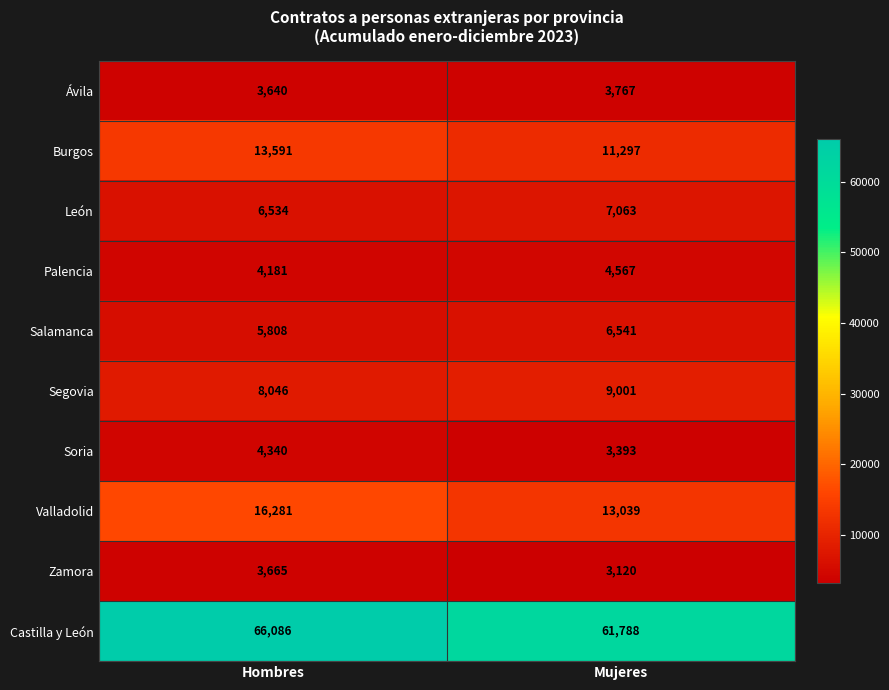

Reading right to left, what are all the values shown in this chart?

Ávila: Mujeres=3767	Hombres=3640
Burgos: Mujeres=11297	Hombres=13591
León: Mujeres=7063	Hombres=6534
Palencia: Mujeres=4567	Hombres=4181
Salamanca: Mujeres=6541	Hombres=5808
Segovia: Mujeres=9001	Hombres=8046
Soria: Mujeres=3393	Hombres=4340
Valladolid: Mujeres=13039	Hombres=16281
Zamora: Mujeres=3120	Hombres=3665
Castilla y León: Mujeres=61788	Hombres=66086